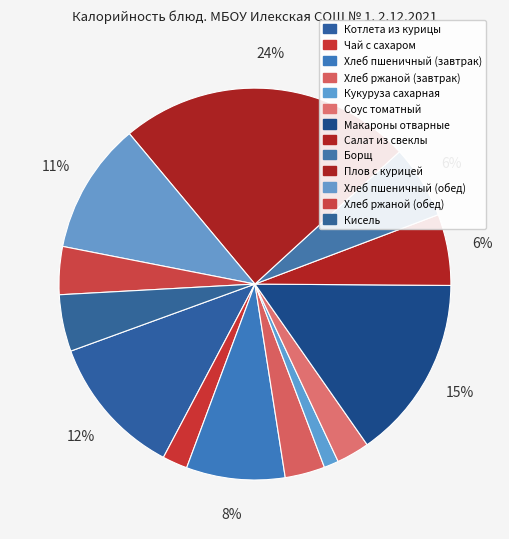

What percentage is the Кукуруза сахарная slice, to the nearest percent?

1%